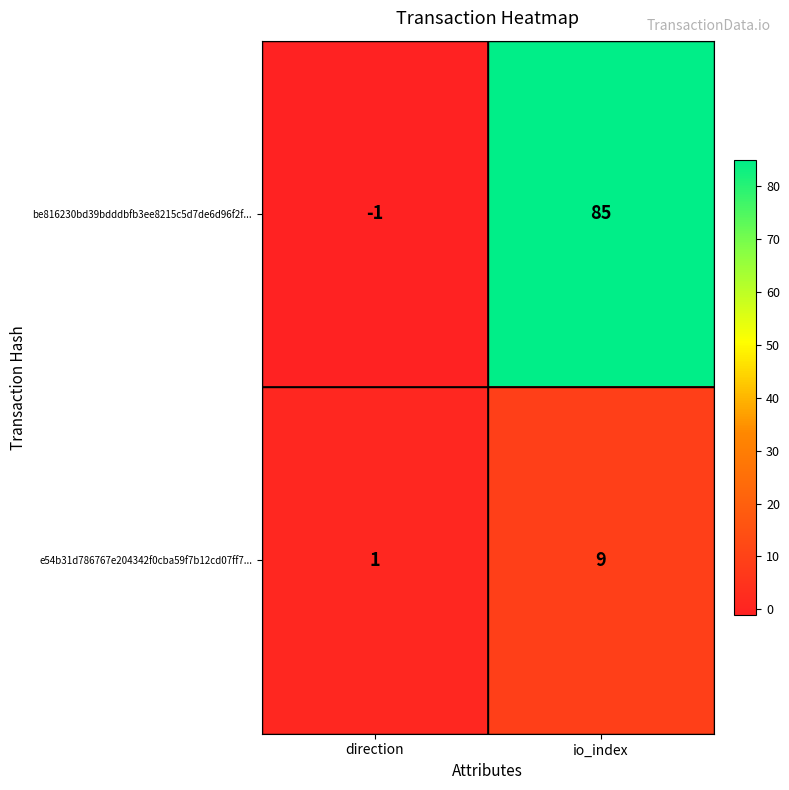

The value of e54b31d786767e204342f0cba59f7b12cd07ff7... at io_index is 4. True or false?

False